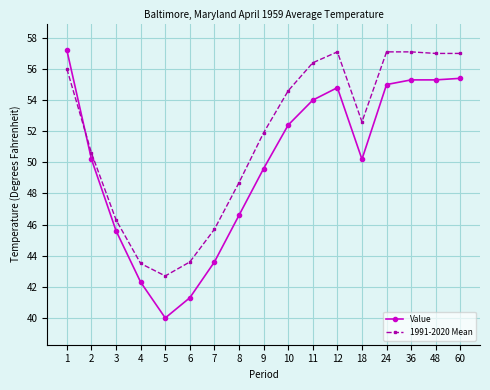

What is the value of the Value point at the 7th from the left?

43.6